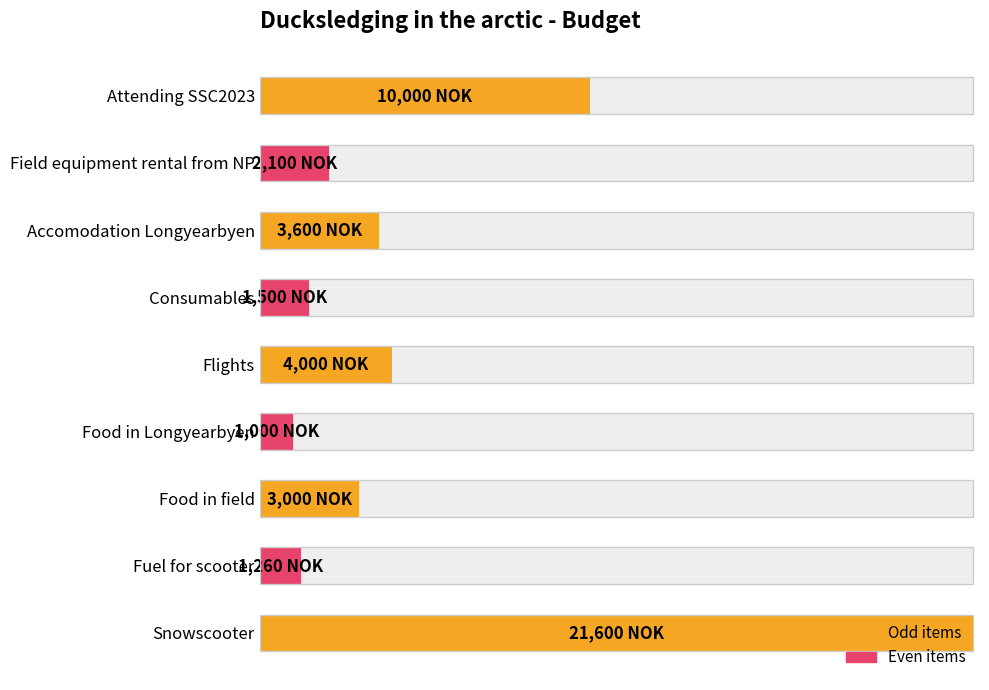

What is the maximum value shown in the chart?

21600